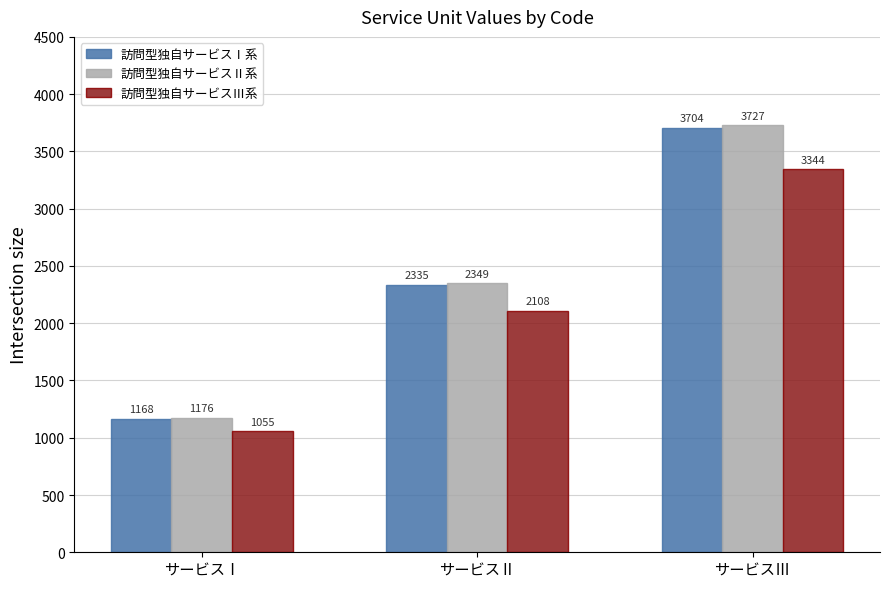

Which series changed the most between サービスⅡ and サービスⅢ?

訪問型独自サービスⅡ系